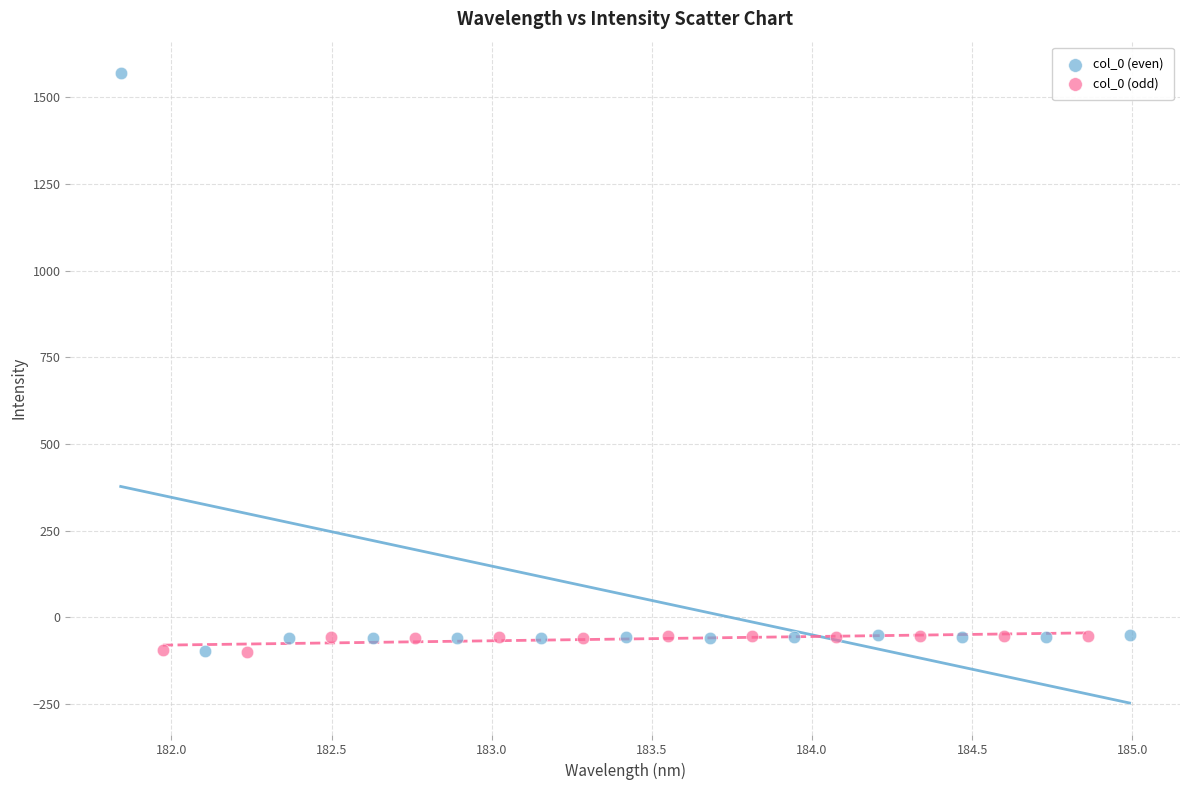

Which series contains the highest Y value?

col_0 (even)